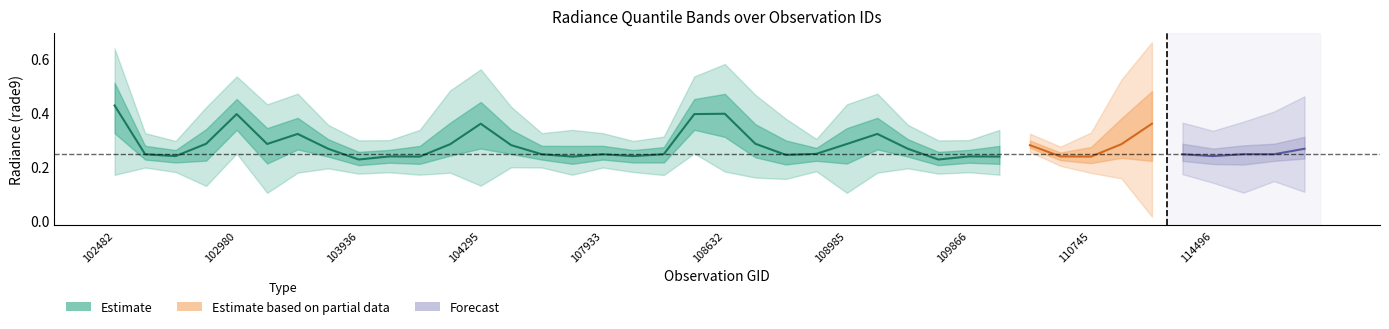

Reading left to right, list all the values displayed in this chart.

rade9_bin_mdn: 102482=0.4	539=0.2	102732=0.2	102972=0.3	102980=0.4	103694=0.3	103702=0.3	103818=0.3	103936=0.2	104054=0.2	104170=0.2	104287=0.3	104295=0.4	104414=0.3	104530=0.2	107573=0.2	107933=0.2	108103=0.2	108281=0.2	108455=0.4	108632=0.4	108645=0.3	108802=0.2	108816=0.2	108985=0.3	109157=0.3	109679=0.3	109691=0.2	109866=0.2	2276=0.2	110213=0.3	110385=0.2	110745=0.2	2933=0.3	114267=0.4	114382=0.2	114496=0.2	114617=0.2	114731=0.2	114845=0.3
rade9_bin_1q: 102482=0.2	539=0.2	102732=0.2	102972=0.1	102980=0.2	103694=0.1	103702=0.2	103818=0.2	103936=0.2	104054=0.2	104170=0.2	104287=0.2	104295=0.1	104414=0.2	104530=0.2	107573=0.2	107933=0.2	108103=0.2	108281=0.2	108455=0.2	108632=0.2	108645=0.2	108802=0.2	108816=0.2	108985=0.1	109157=0.2	109679=0.2	109691=0.2	109866=0.2	2276=0.2	110213=0.2	110385=0.2	110745=0.2	2933=0.2	114267=0.1	114382=0.2	114496=0.2	114617=0.2	114731=0.2	114845=0.2
rade9_bin_3q: 102482=0.6	539=0.3	102732=0.3	102972=0.4	102980=0.5	103694=0.4	103702=0.5	103818=0.4	103936=0.3	104054=0.3	104170=0.3	104287=0.5	104295=0.6	104414=0.4	104530=0.3	107573=0.3	107933=0.3	108103=0.3	108281=0.3	108455=0.5	108632=0.6	108645=0.5	108802=0.4	108816=0.3	108985=0.4	109157=0.5	109679=0.4	109691=0.3	109866=0.3	2276=0.3	110213=0.4	110385=0.3	110745=0.3	2933=0.5	114267=0.6	114382=0.3	114496=0.3	114617=0.3	114731=0.3	114845=0.4